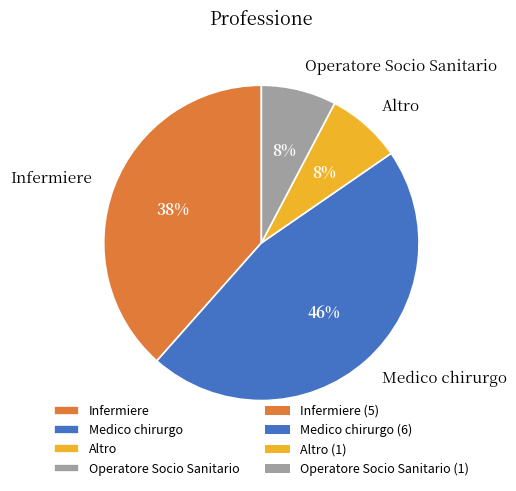

True or false: Medico chirurgo accounts for 46% of the total.

True